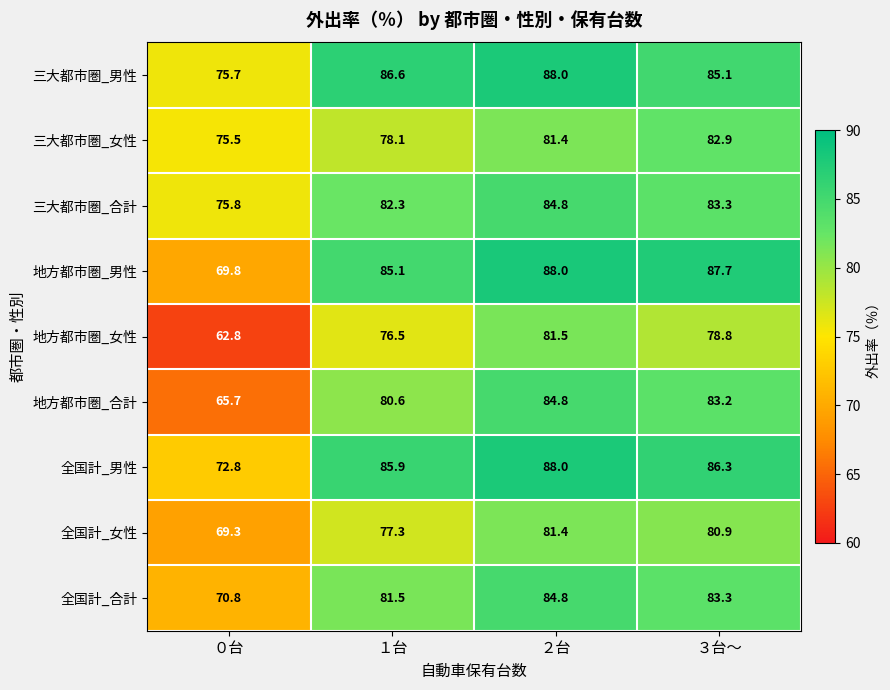

What value does the 地方都市圏_女性 series have at ０台?

62.8